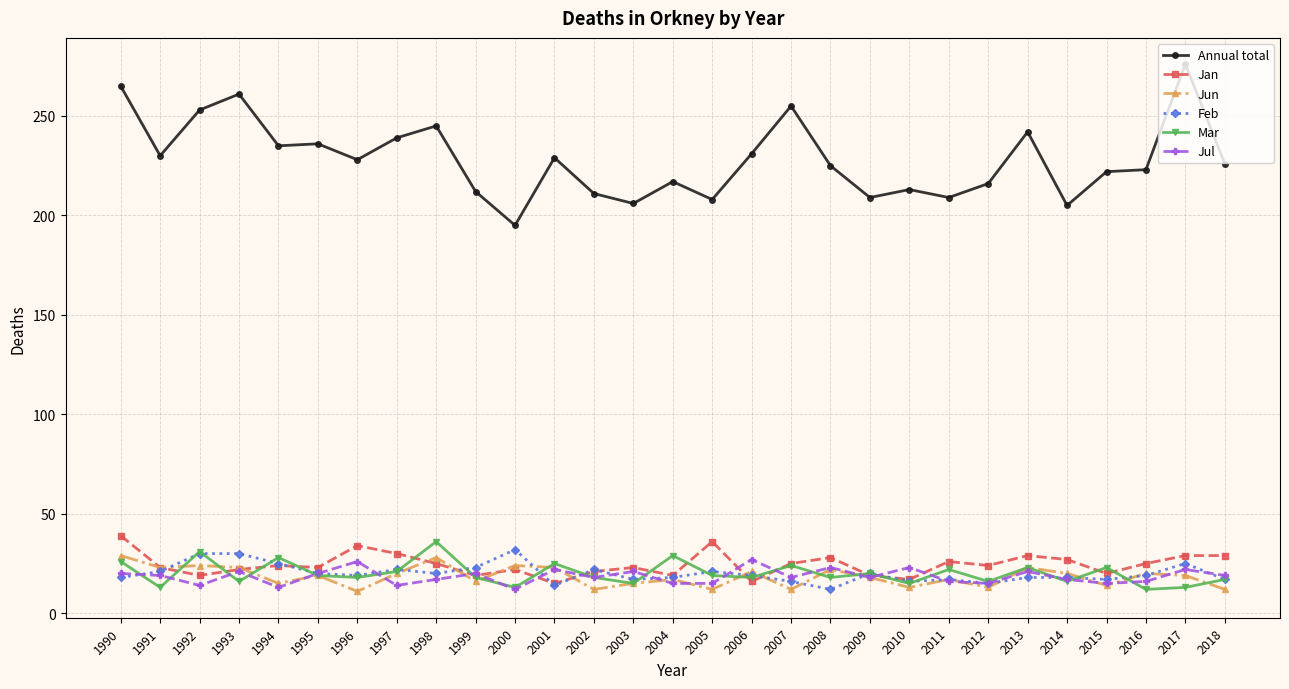

Which category has the highest value across all series?

2017